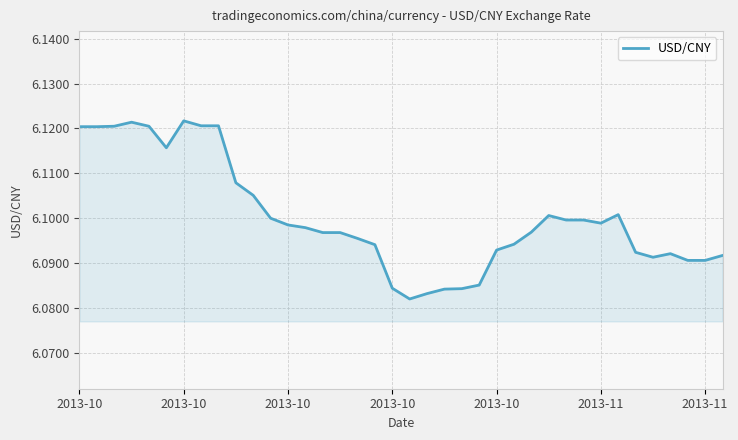

Does the chart have visible grid lines?

Yes